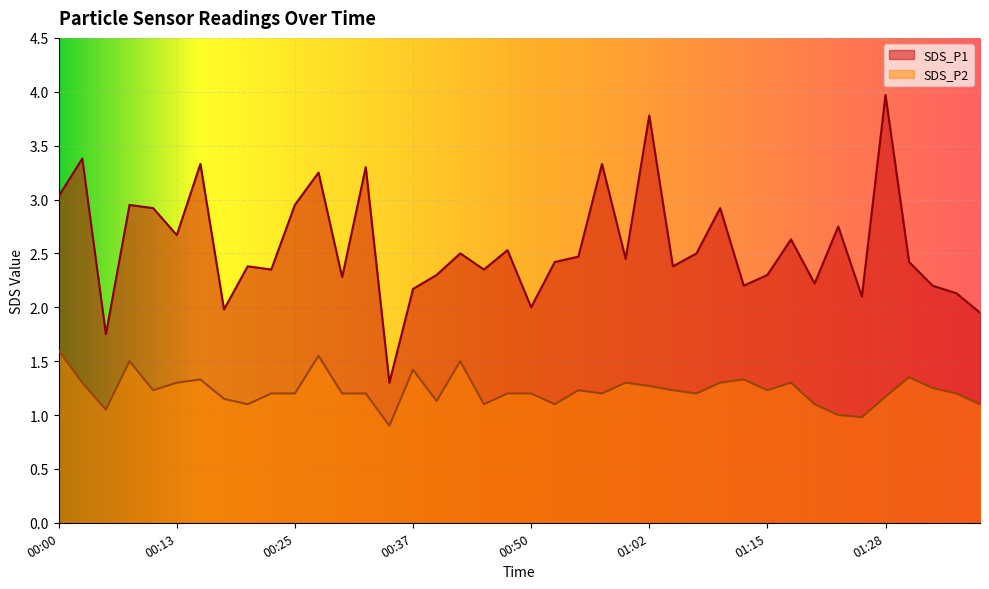

What is the highest value of the SDS_P1 series?

4.0